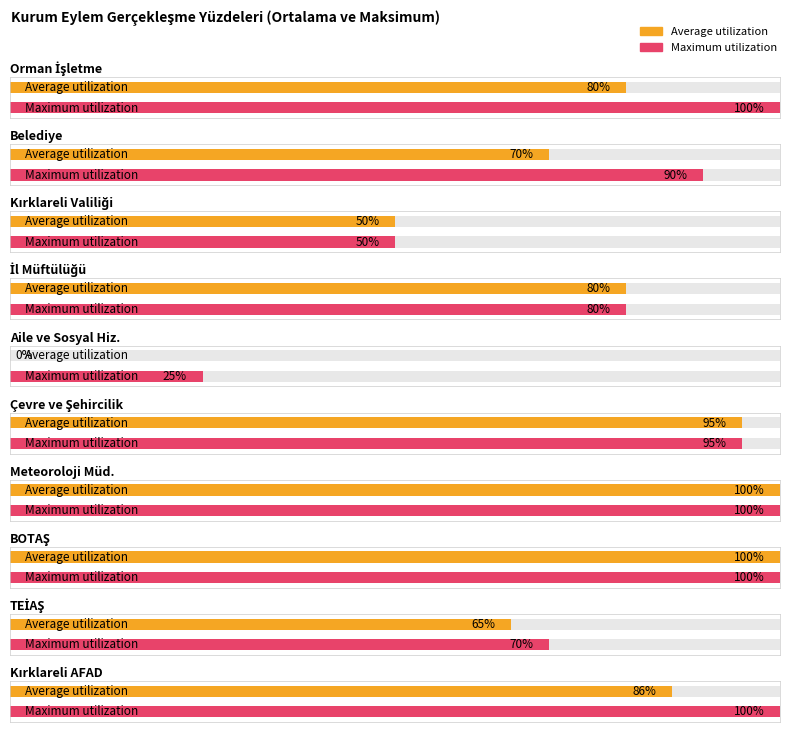

How many bars are there in each group?

2